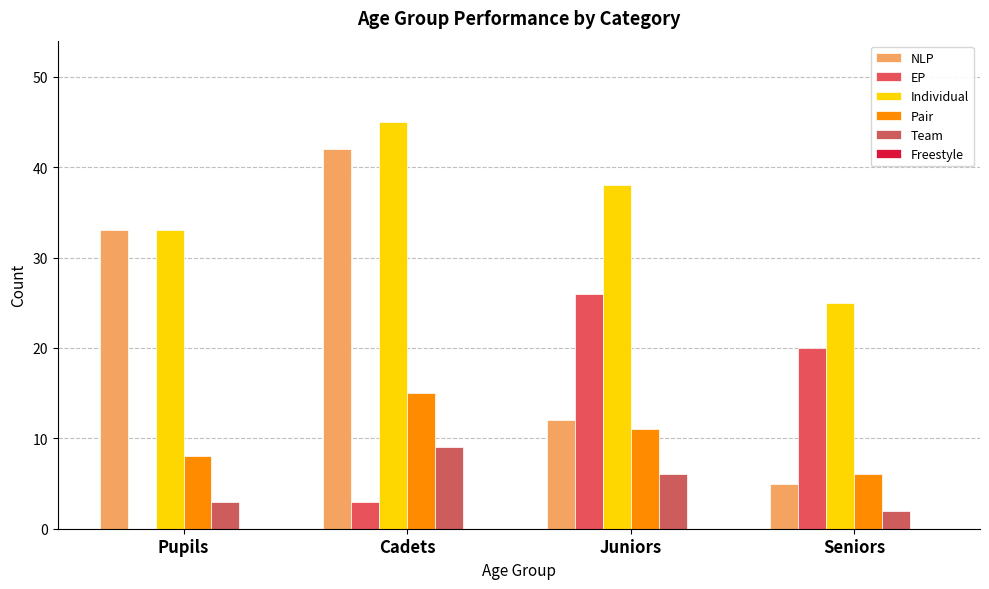

What is the sum of all Team values?

20